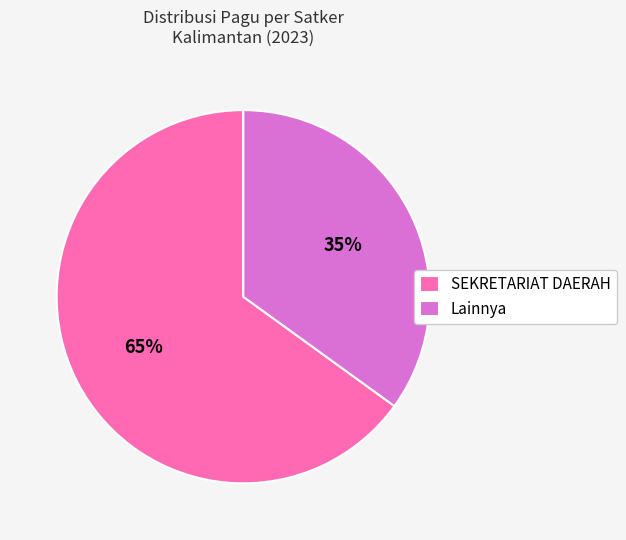

To the nearest percent, what is the difference between the largest and smallest slice percentages?

30%